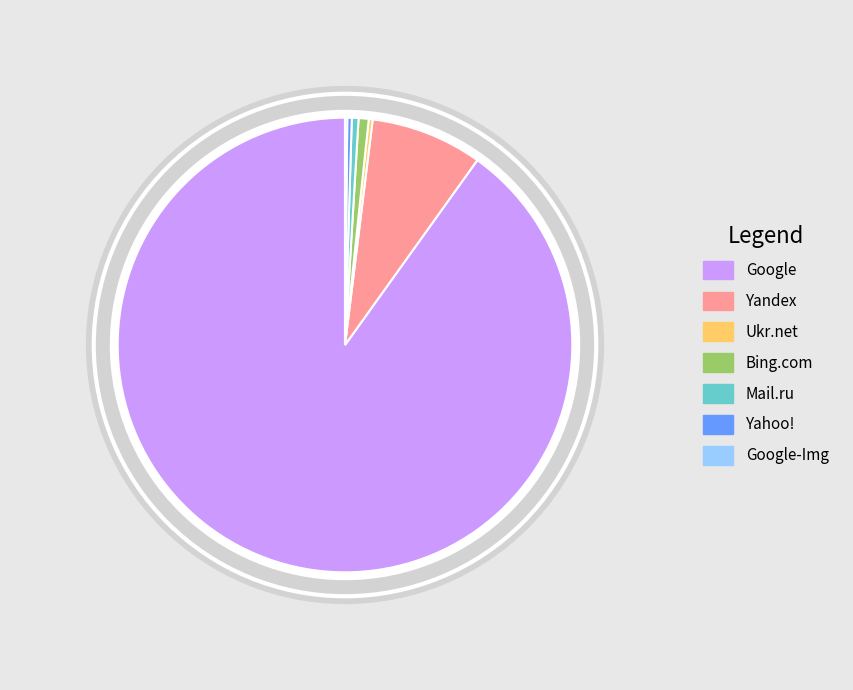

Rank the categories by value from lowest to highest.

Google-Img, Ukr.net, Yahoo!, Mail.ru, Bing.com, Yandex, Google